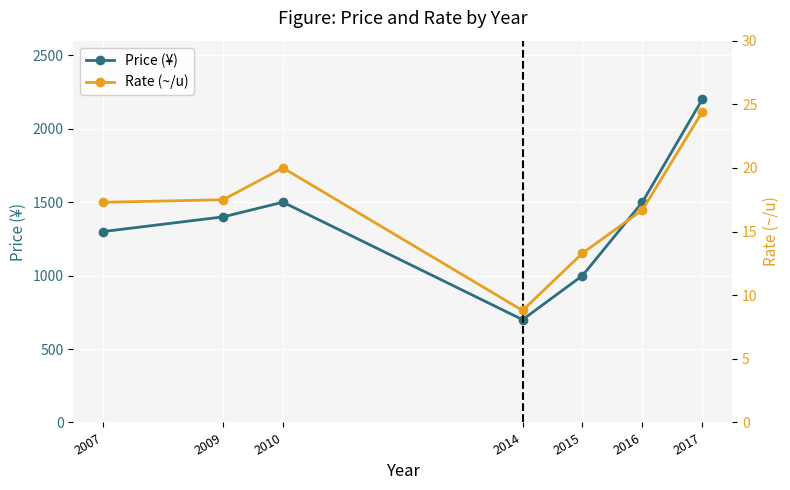

How many interior local peaks does the Rate (~/u) series have?

1